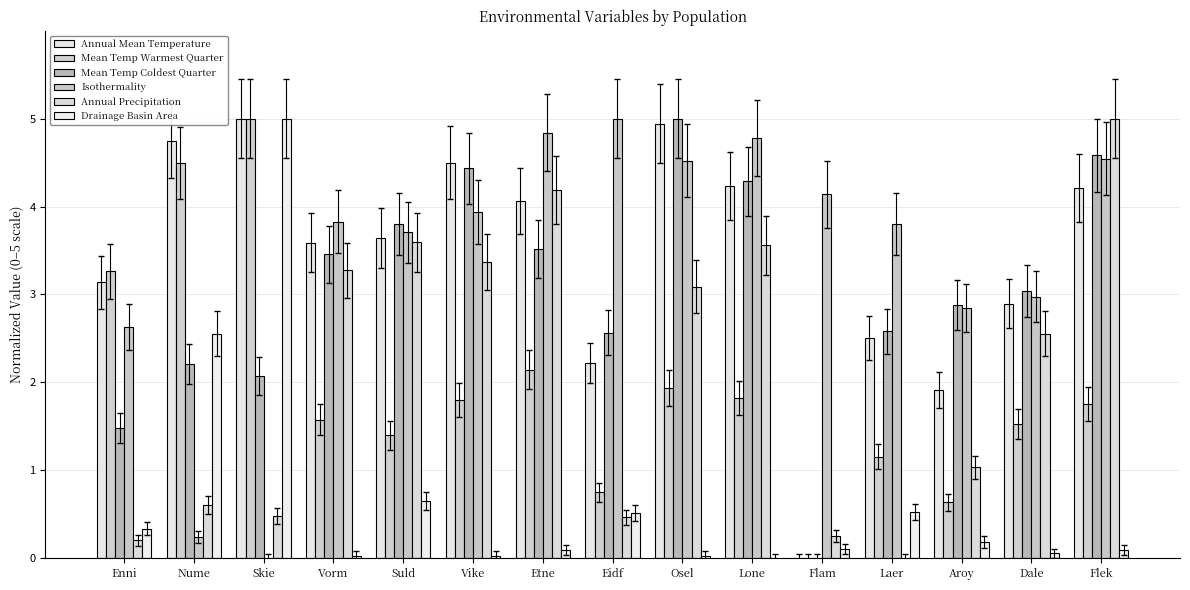

How many values in Isothermality are above zero?

14